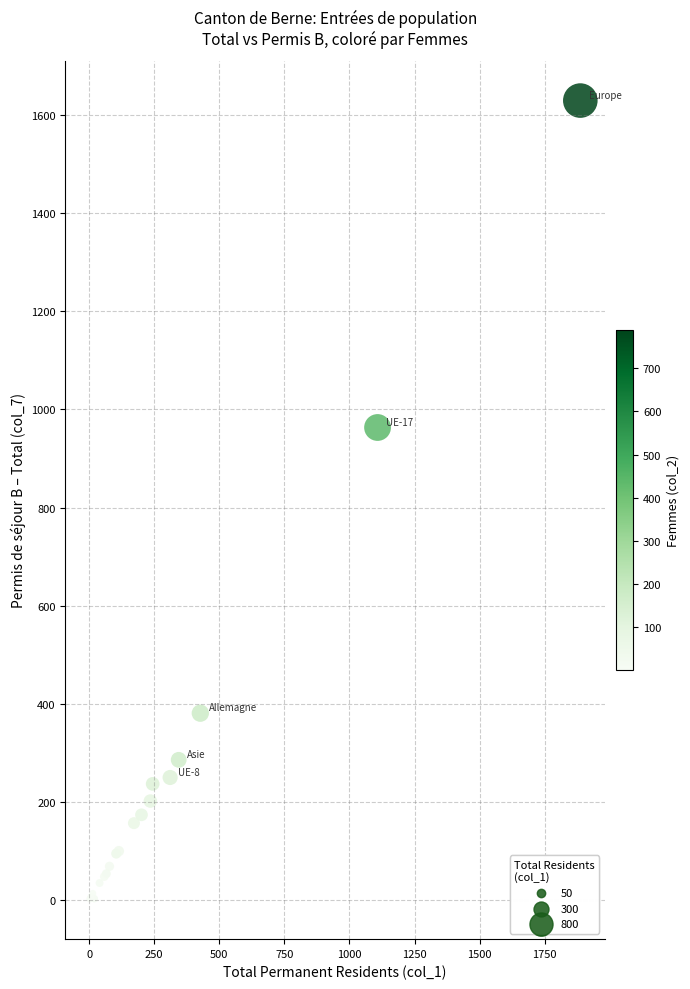

What Y value in the scatter plot is closest to 815?

963